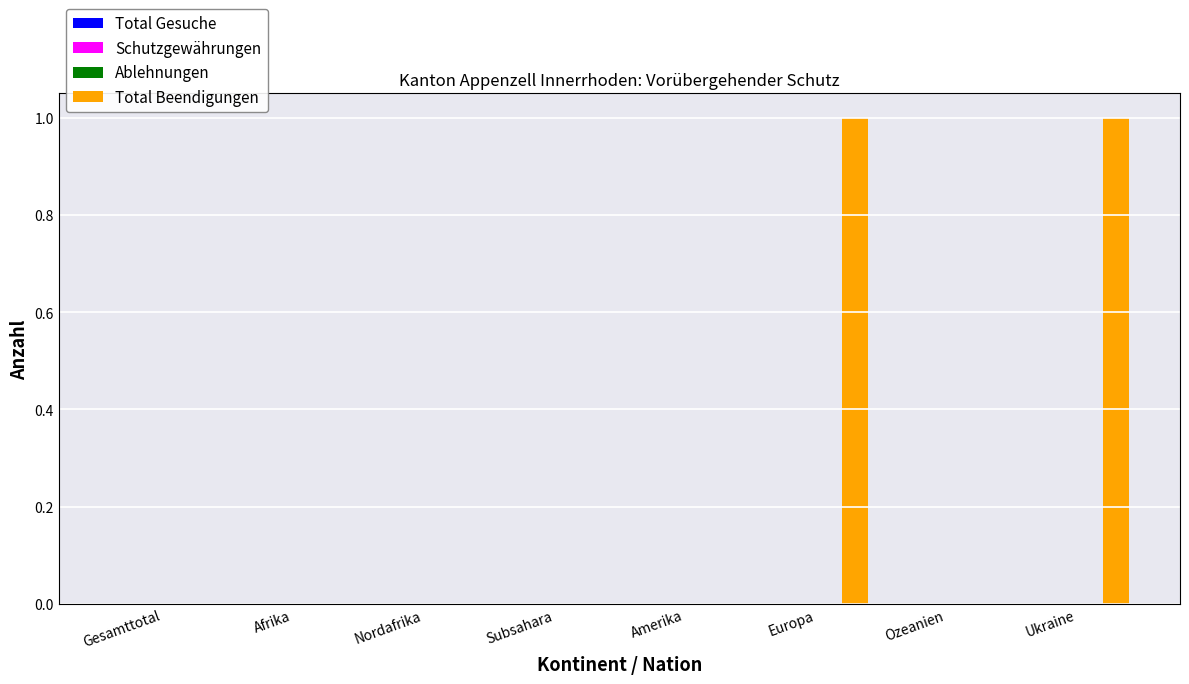

Count the number of categories in the chart.

8